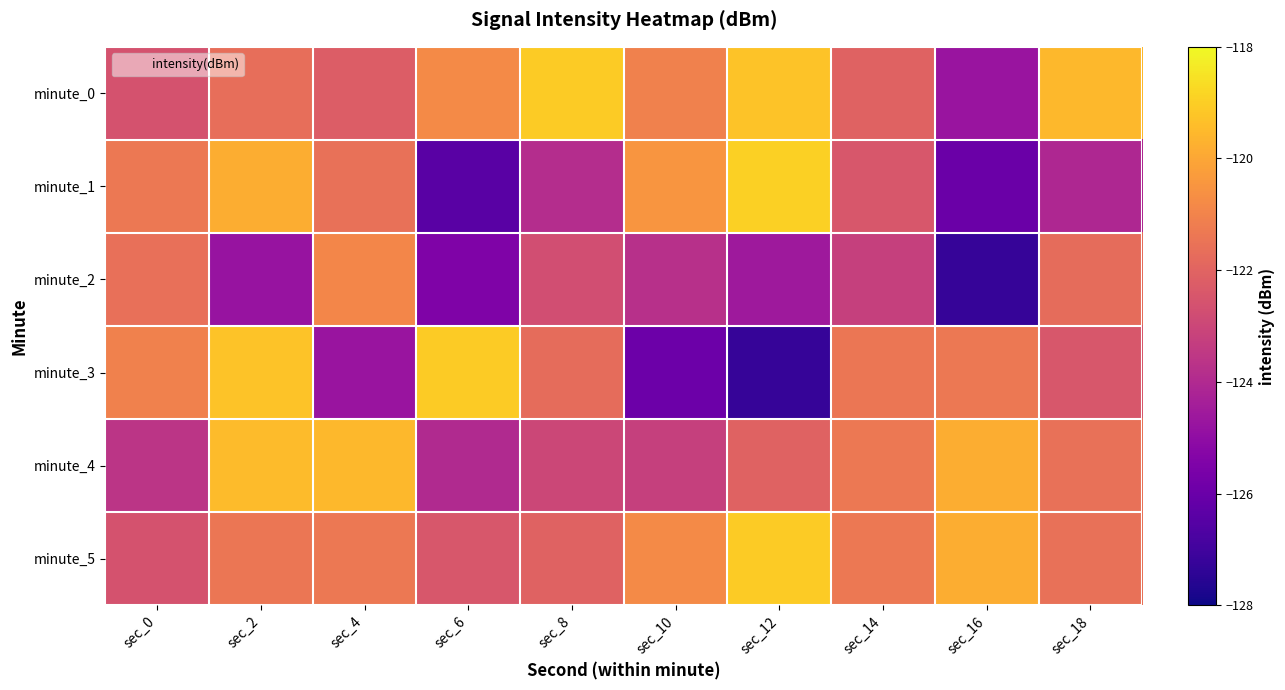

Reading left to right, list all the values displayed in this chart.

minute_0: sec_0=-122.6	sec_2=-121.6	sec_4=-122.2	sec_6=-120.8	sec_8=-119.1	sec_10=-121.1	sec_12=-119.3	sec_14=-122.0	sec_16=-124.7	sec_18=-119.5
minute_1: sec_0=-121.3	sec_2=-119.8	sec_4=-121.6	sec_6=-126.4	sec_8=-123.9	sec_10=-120.5	sec_12=-119.0	sec_14=-122.4	sec_16=-126.0	sec_18=-124.1
minute_2: sec_0=-121.6	sec_2=-124.8	sec_4=-120.9	sec_6=-125.4	sec_8=-122.7	sec_10=-123.8	sec_12=-124.6	sec_14=-123.2	sec_16=-127.2	sec_18=-121.7
minute_3: sec_0=-121.1	sec_2=-119.3	sec_4=-124.7	sec_6=-119.1	sec_8=-121.7	sec_10=-126.0	sec_12=-127.2	sec_14=-121.4	sec_16=-121.3	sec_18=-122.4
minute_4: sec_0=-123.6	sec_2=-119.5	sec_4=-119.5	sec_6=-124.0	sec_8=-123.0	sec_10=-123.2	sec_12=-122.0	sec_14=-121.3	sec_16=-119.8	sec_18=-121.6
minute_5: sec_0=-122.6	sec_2=-121.4	sec_4=-121.3	sec_6=-122.4	sec_8=-122.1	sec_10=-120.8	sec_12=-119.1	sec_14=-121.3	sec_16=-119.8	sec_18=-121.6